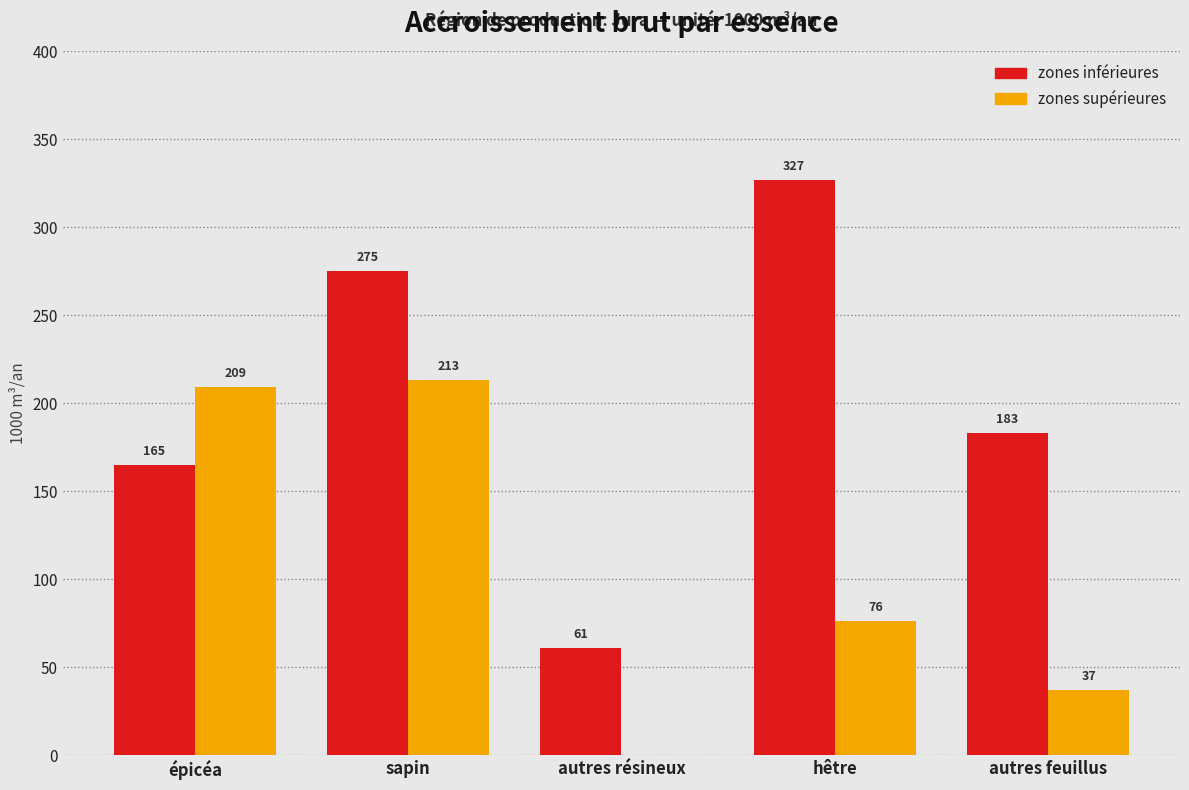

Reading left to right, what are all the values shown in this chart?

zones inférieures: épicéa=165	sapin=275	autres résineux=61	hêtre=327	autres feuillus=183
zones supérieures: épicéa=209	sapin=213	autres résineux=0	hêtre=76	autres feuillus=37